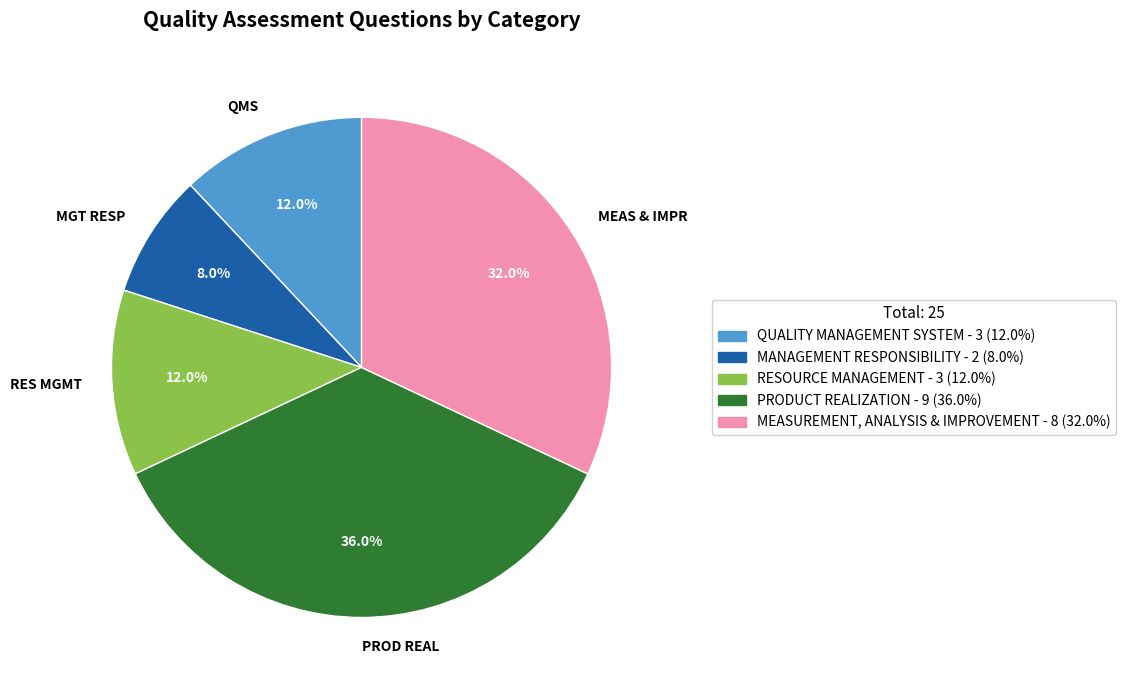

How many segments does this pie chart have?

5